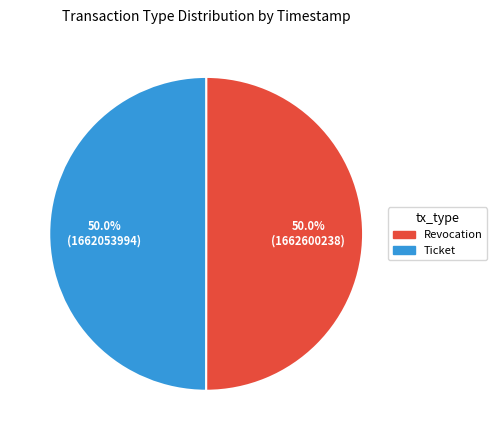

What is the total percentage of Revocation and Ticket?

100.0%